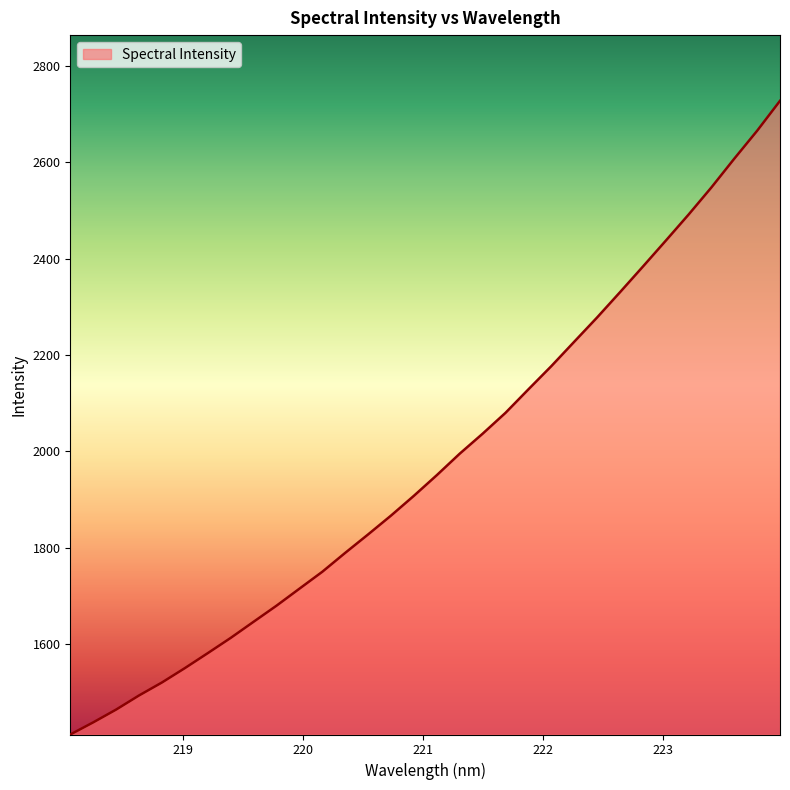

What is the difference between the maximum and minimum values?

1315.3